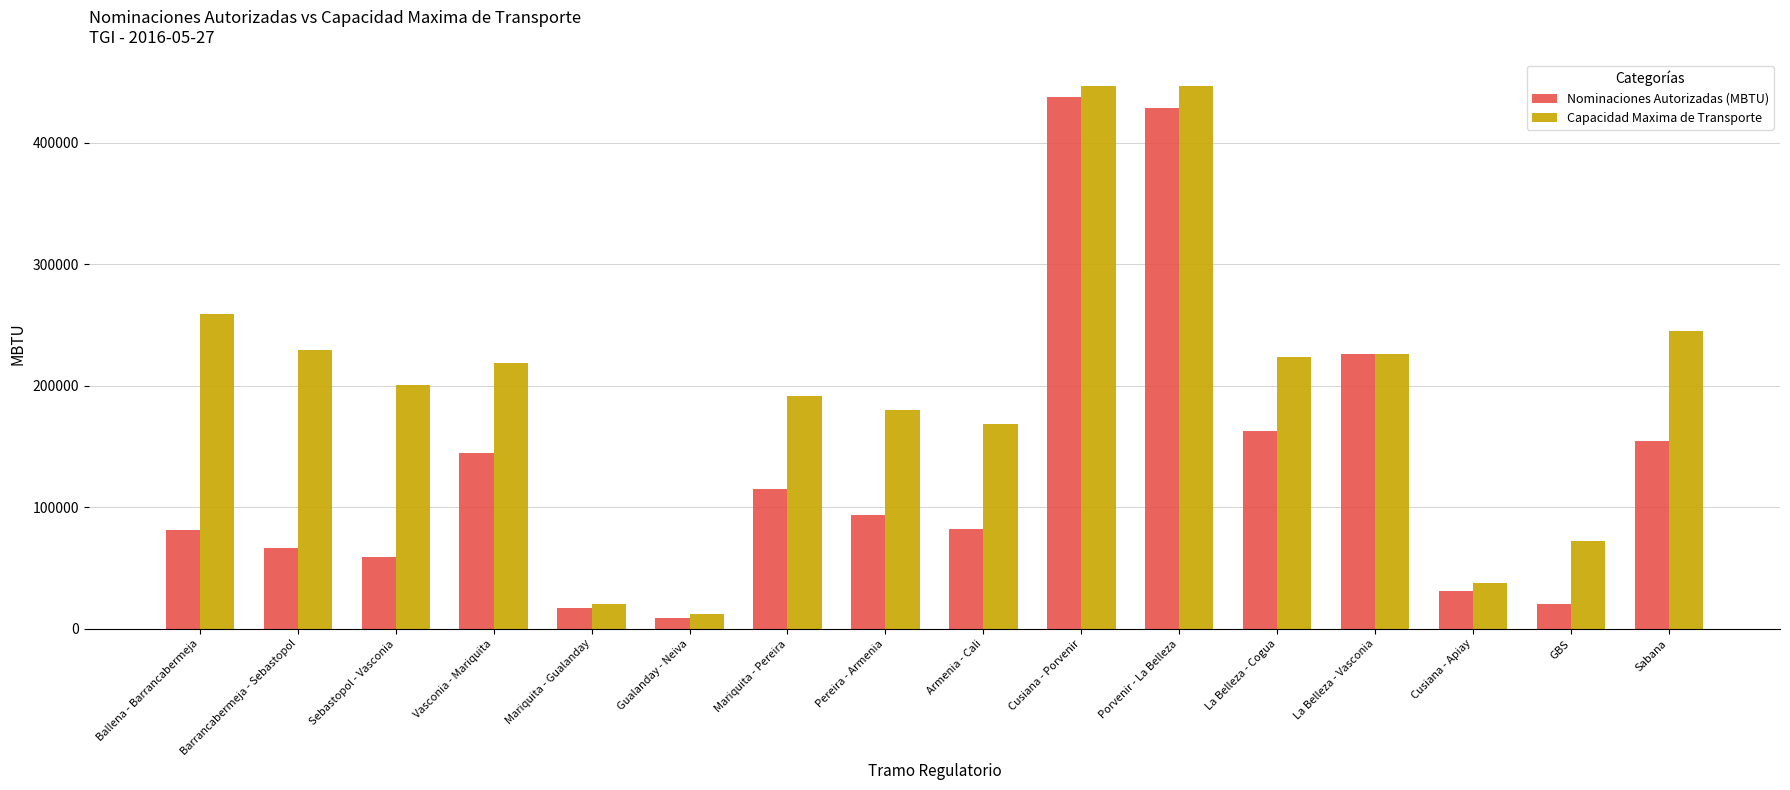

At which category does the chart reach its minimum across all series?

Gualanday - Neiva